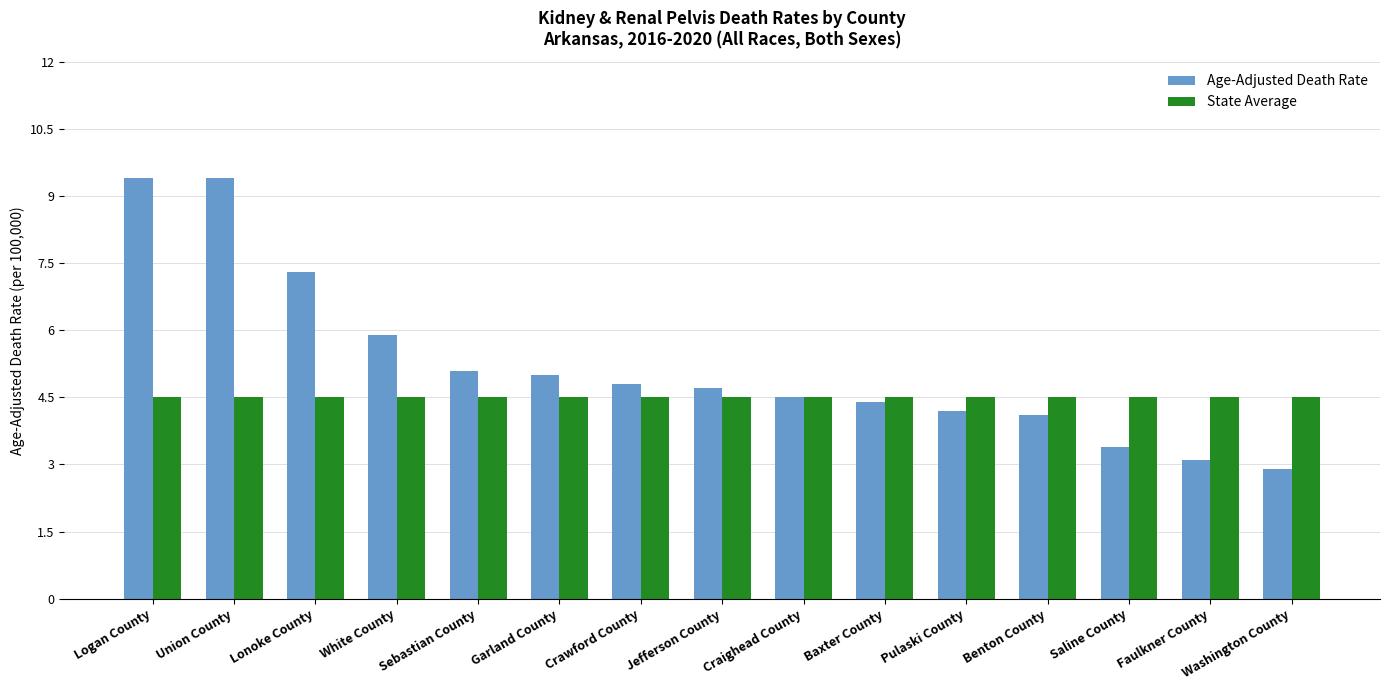

Which series has the largest total across all categories?

Age-Adjusted Death Rate